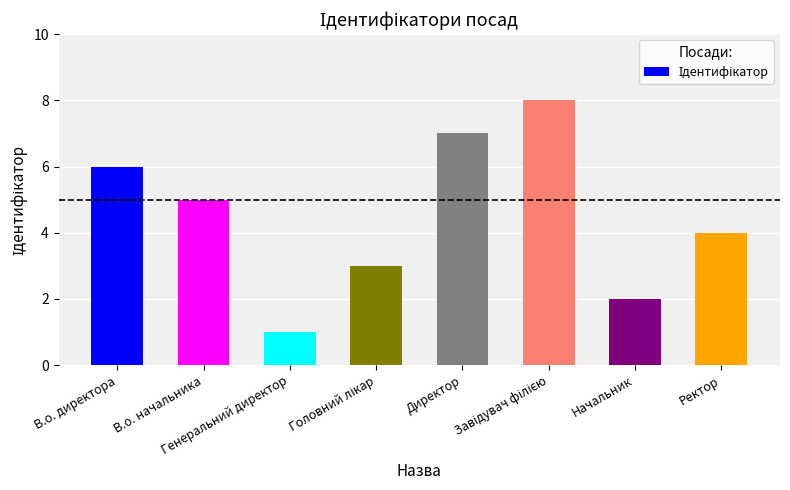

What is the difference between the maximum and minimum values?

7